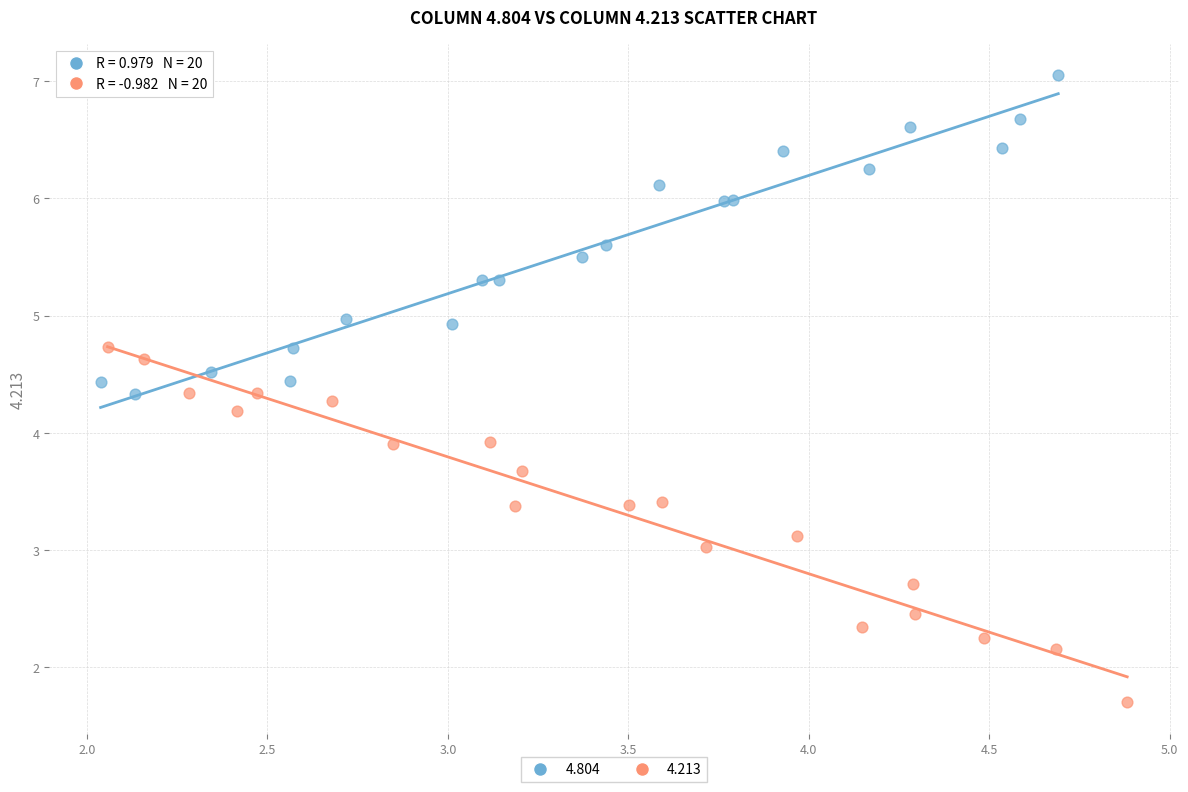

Which series has the largest Y range (max minus min)?

4.213